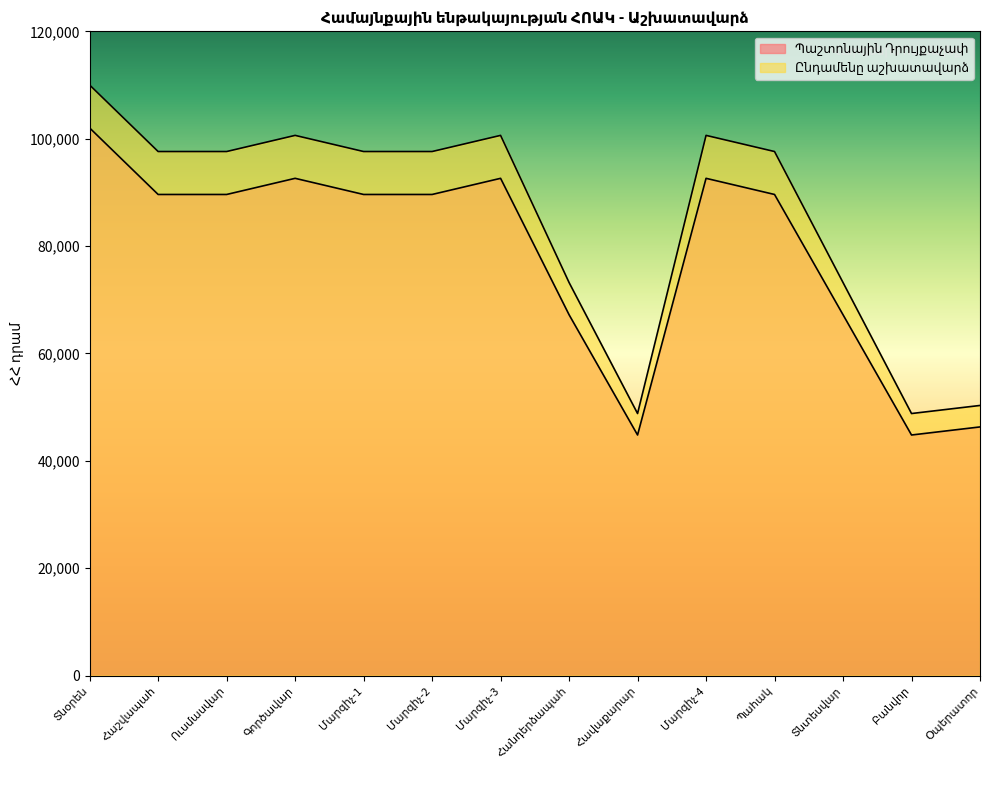

Reading left to right, transcribe all the data shown in this chart.

Պաշտոնային Դրույքաչափ: 102000	89611	89611	92618	89611	89611	92618	67208	44805	92618	89611	67208	44805	46309
Ընդամենը աշխատավարձ: 110000	97611	97611	100618	97611	97611	100618	73208	48805	100618	97611	73208	48805	50309